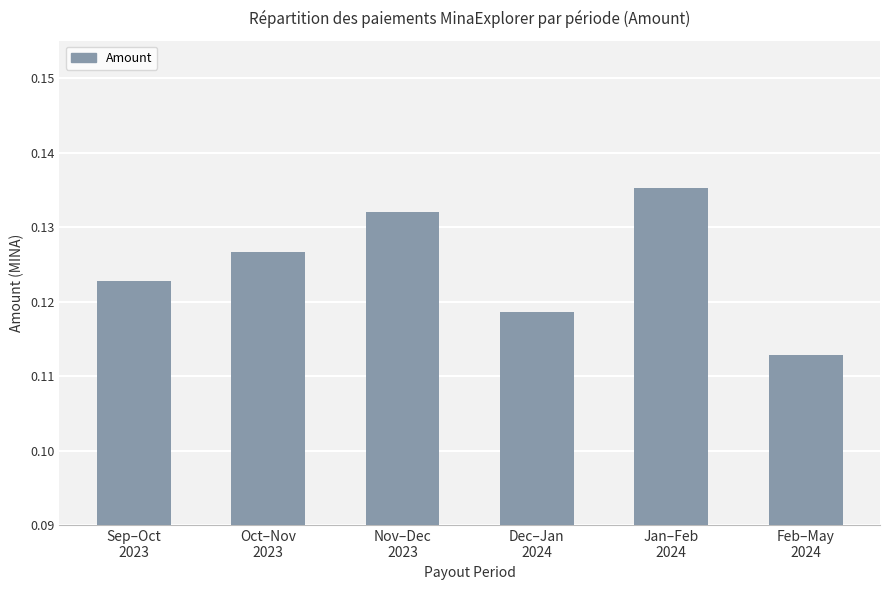

The chart shows a value of 0.2 at Sep–Oct
2023. True or false?

False